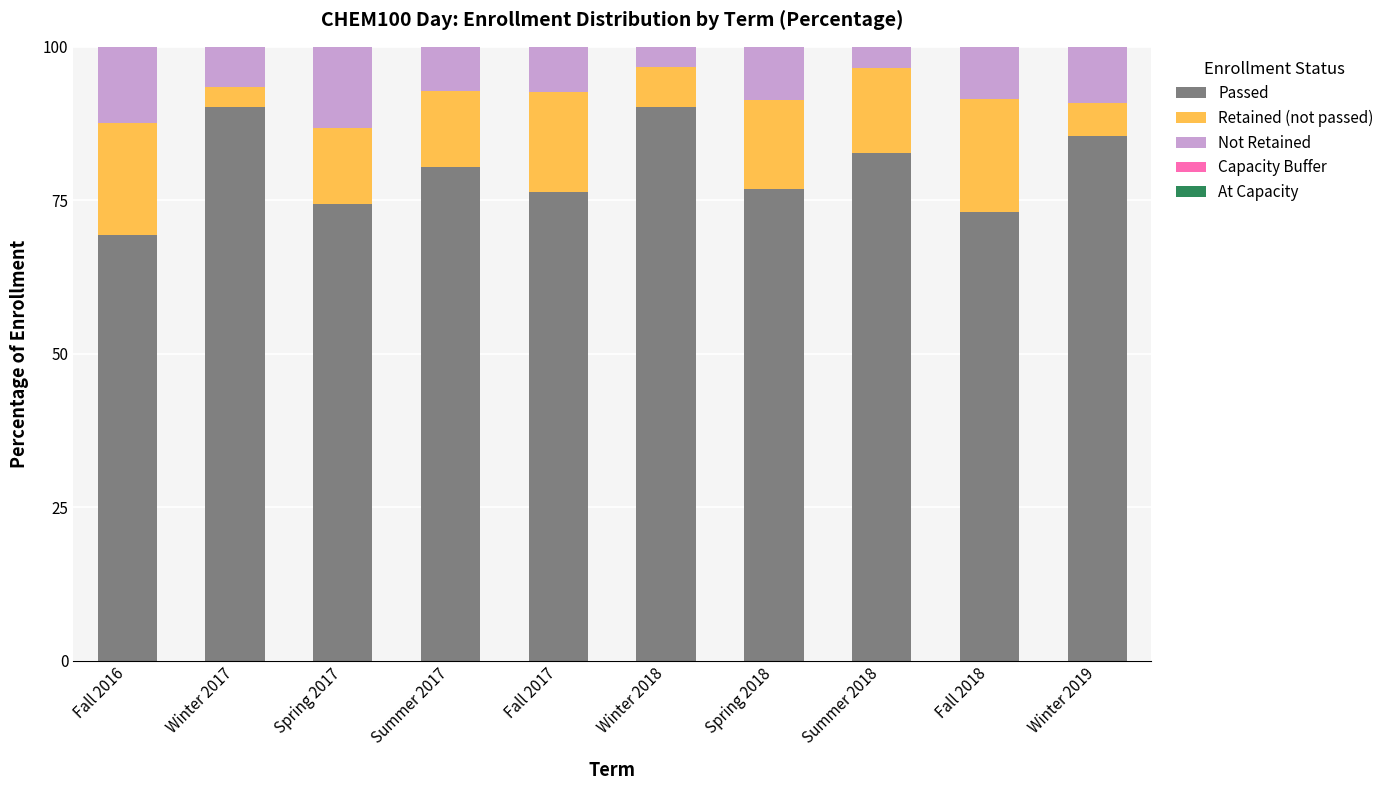

What is the difference between the second highest and minimum values in the Retained (not passed) series?

15.0